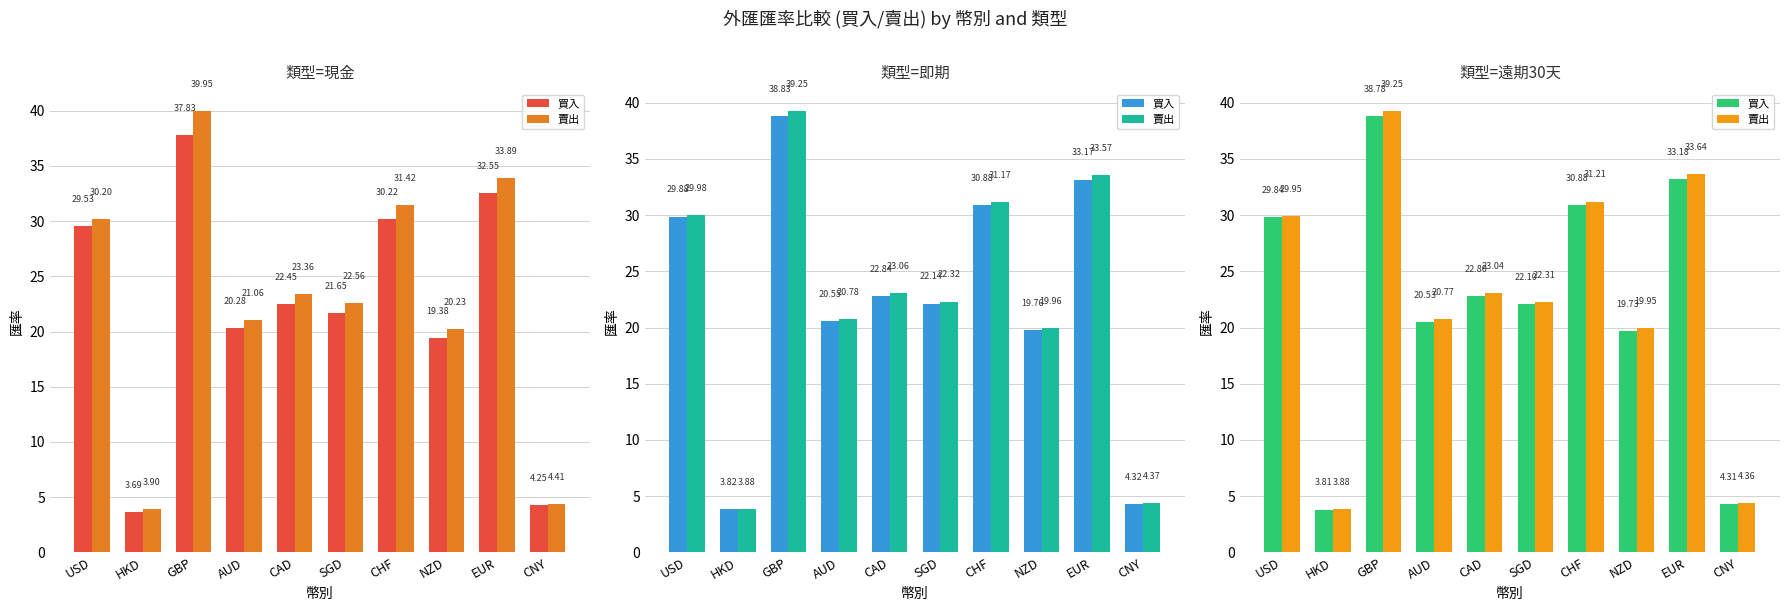

How many values in the 賣出 series are below 23?

5